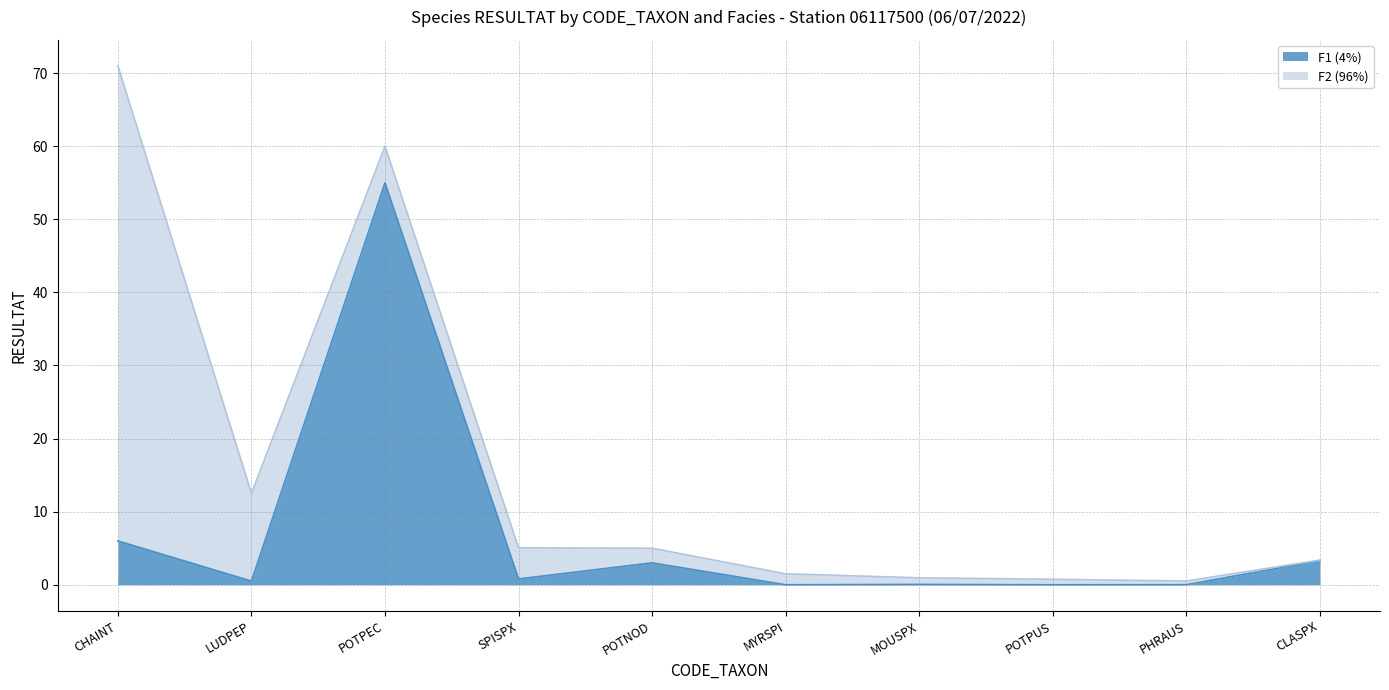

Rank the categories by value from highest to lowest.

POTPEC, CHAINT, CLASPX, POTNOD, SPISPX, LUDPEP, MOUSPX, PHRAUS, MYRSPI, POTPUS